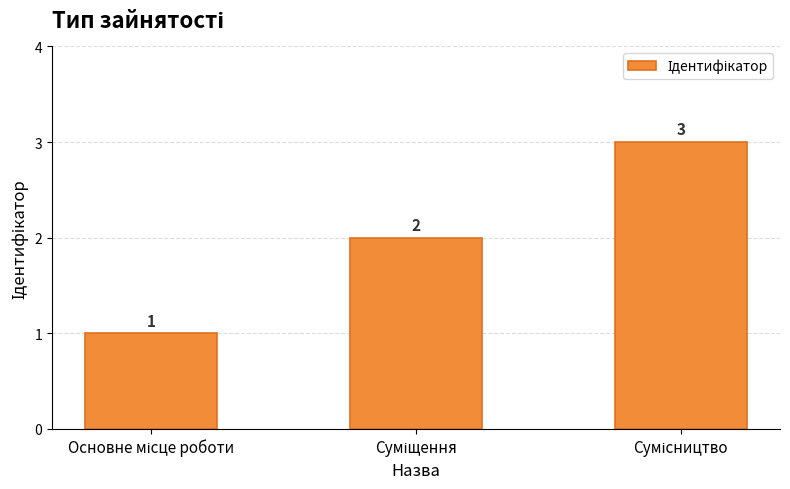

What is the value of the 3rd bar from the left?

3